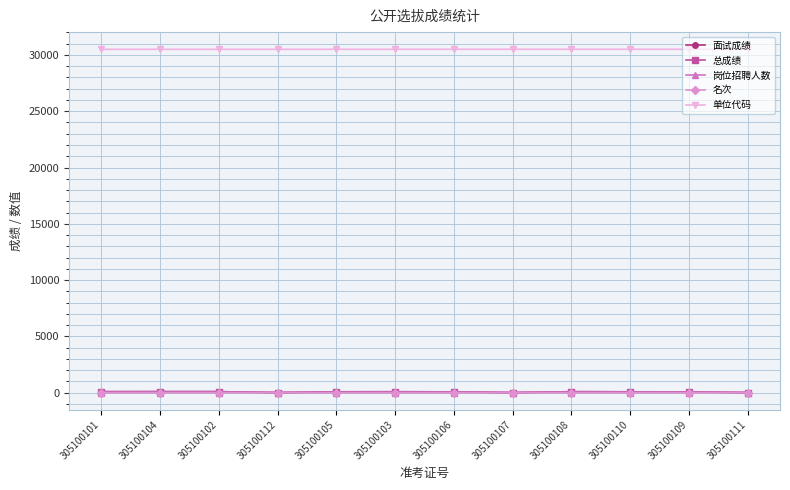

At 305100106, list the series in order from smallest to largest.

名次, 岗位招聘人数, 面试成绩, 总成绩, 单位代码